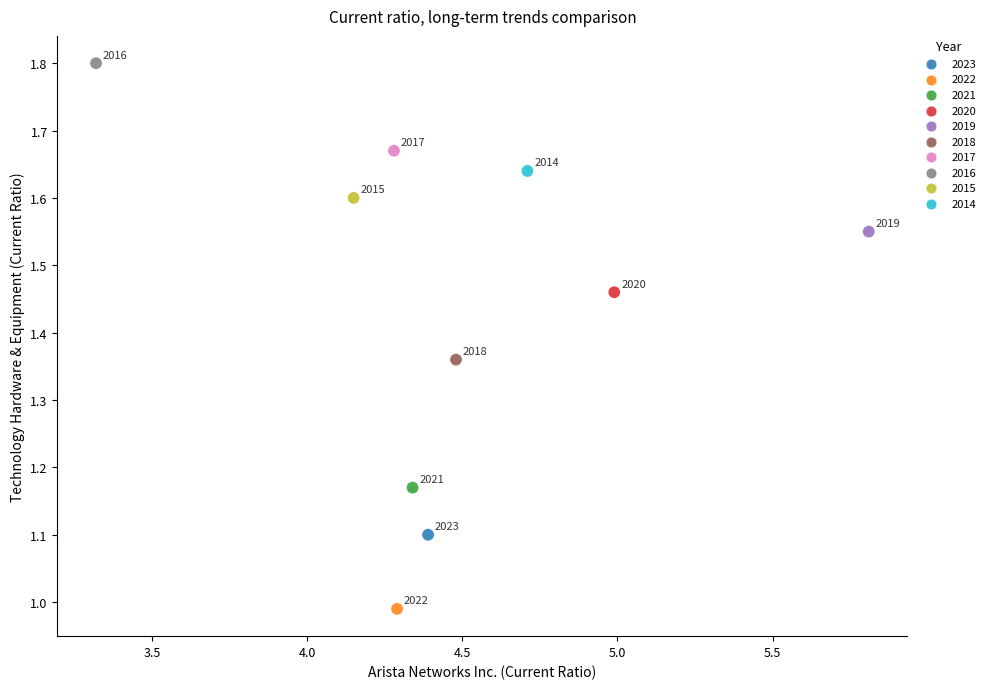

What is the range of X values (max minus min)?

2.5